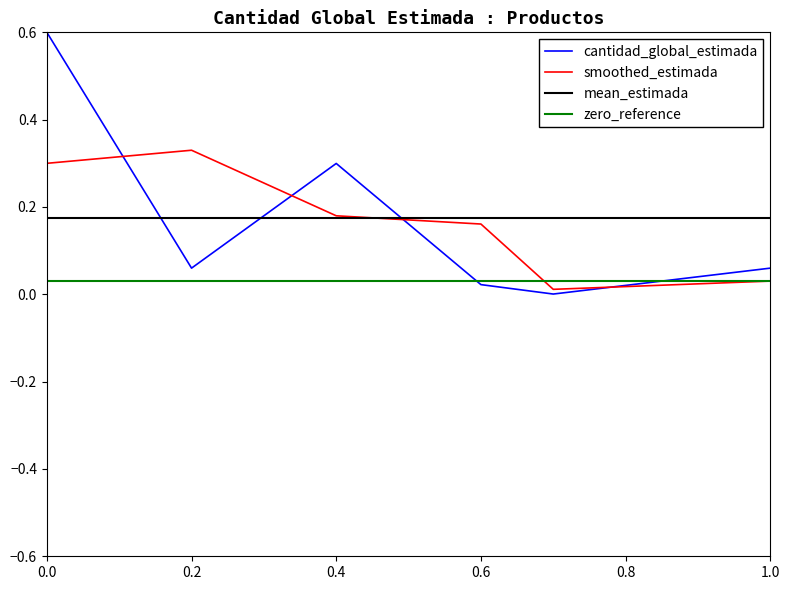

Is the value of cantidad_global_estimada at 0.2 greater than the value of smoothed_estimada at 0.0?

No